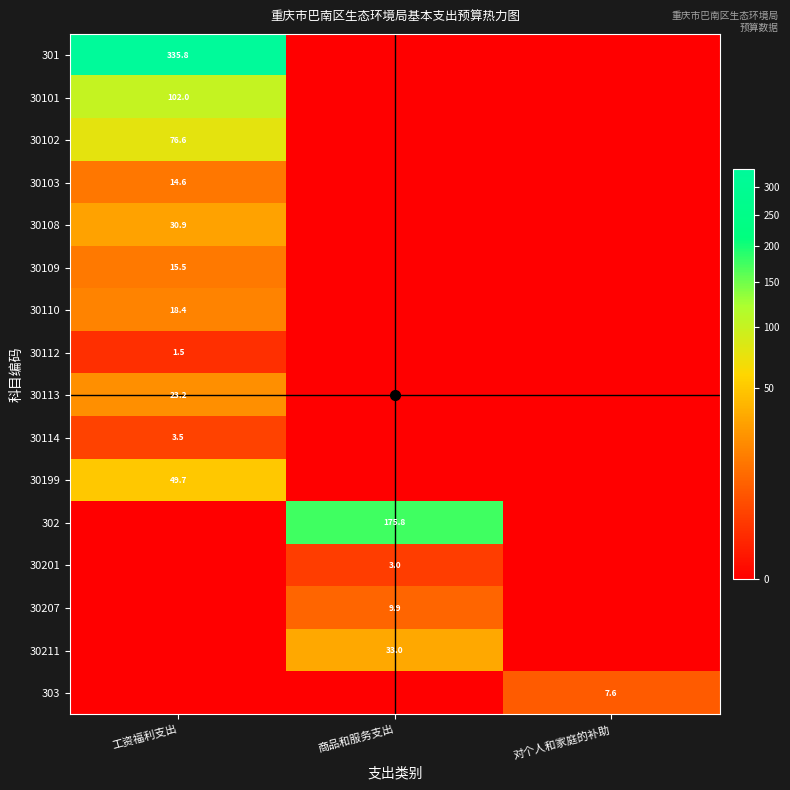

True or false: 30109 has a value of 25.8 at 工资福利支出.

False